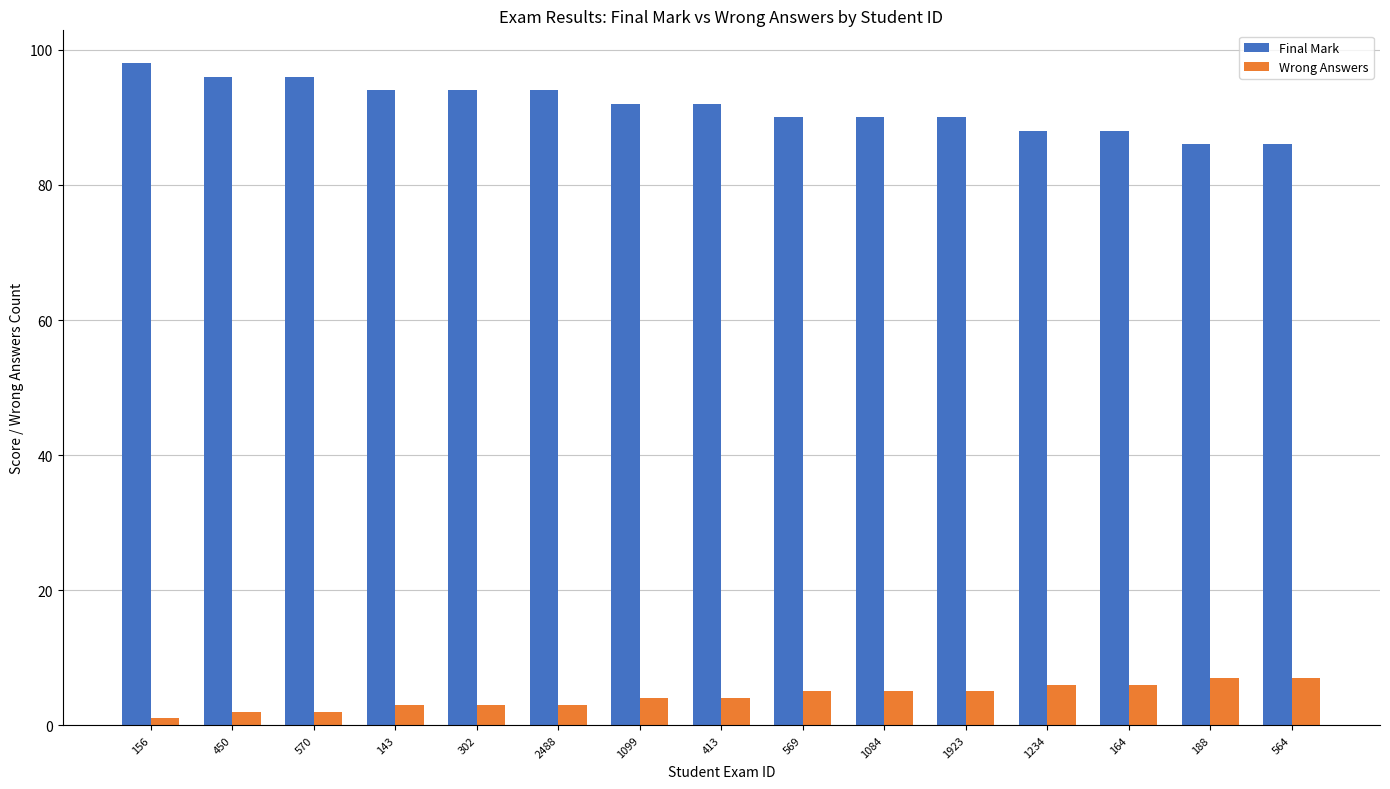

How many data points in Final Mark are less than 92?

7